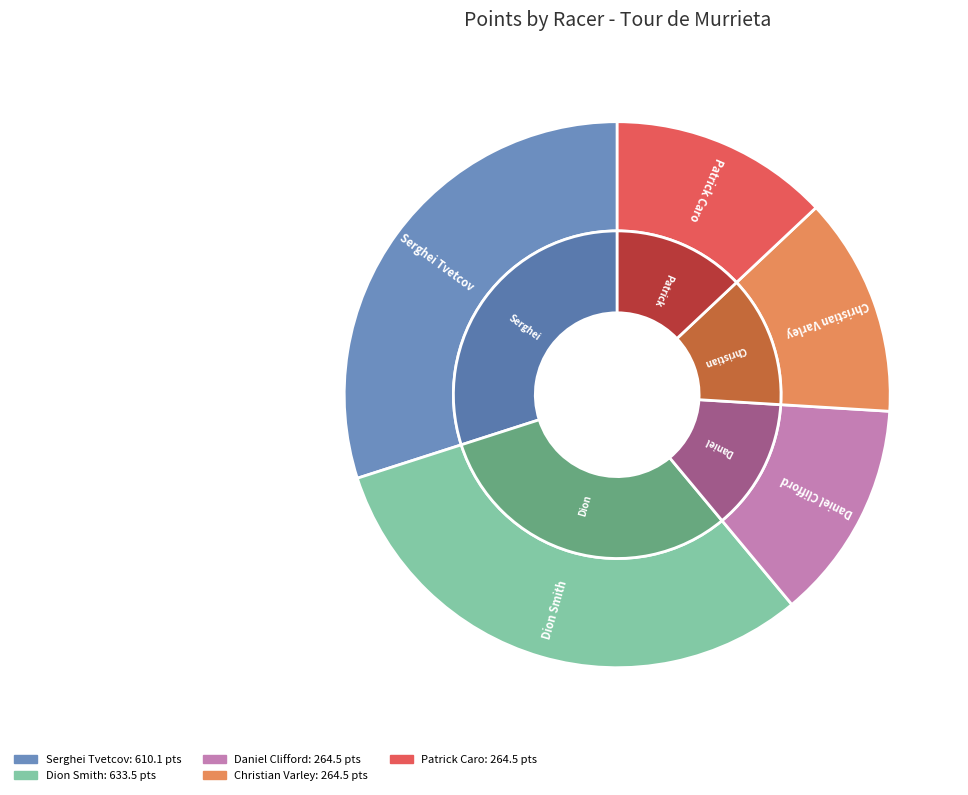

Which slice is the smallest?

Daniel Clifford